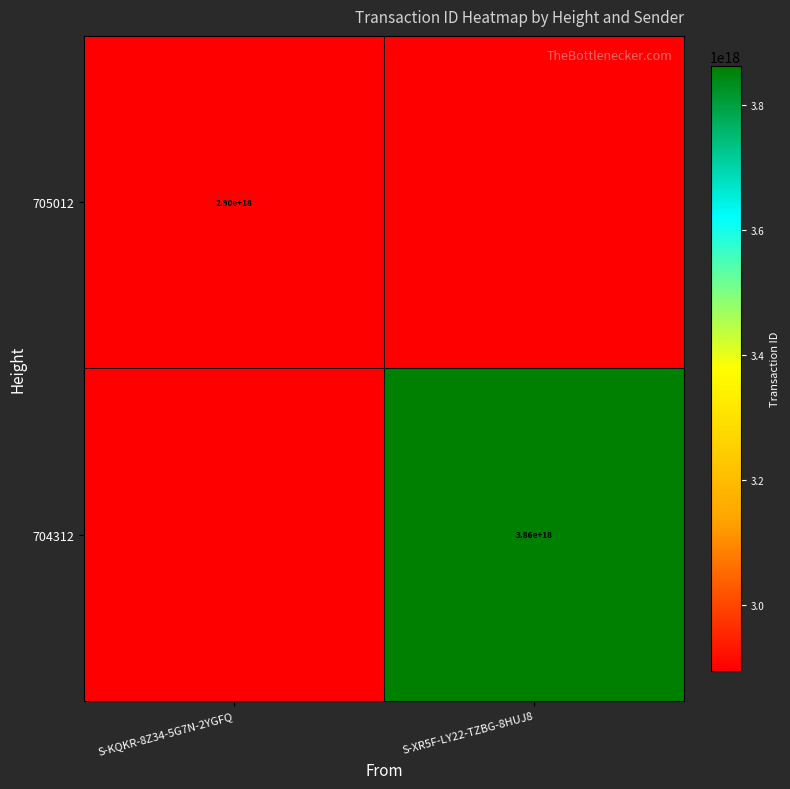

The value of 705012 at S-KQKR-8Z34-5G7N-2YGFQ is 2900000000000000000. True or false?

True